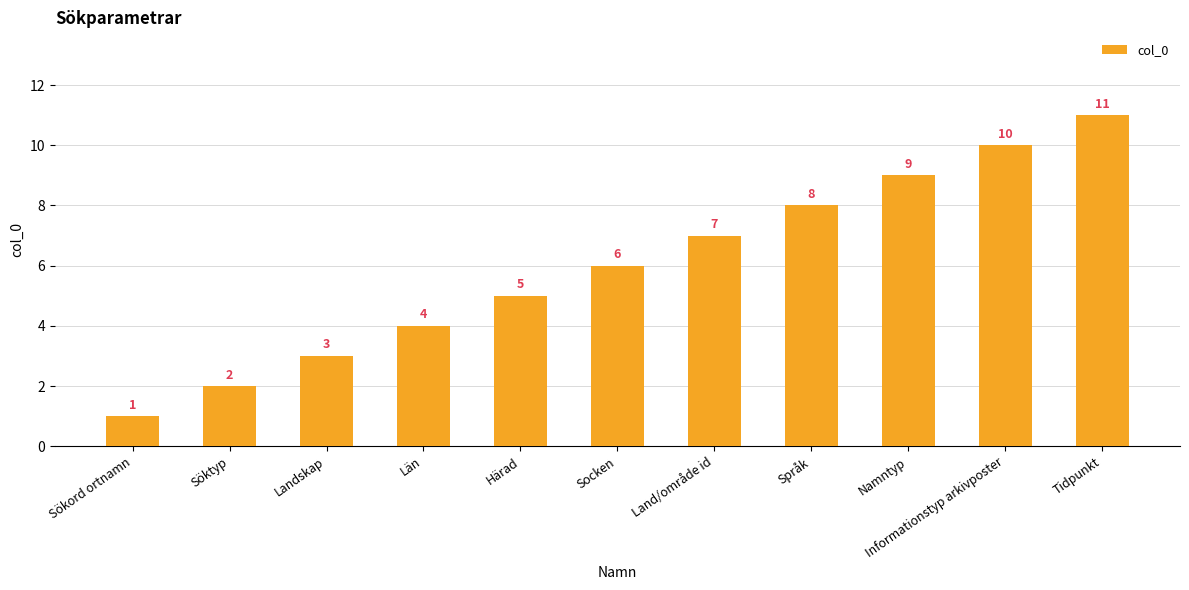

Read the value at Söktyp.

2